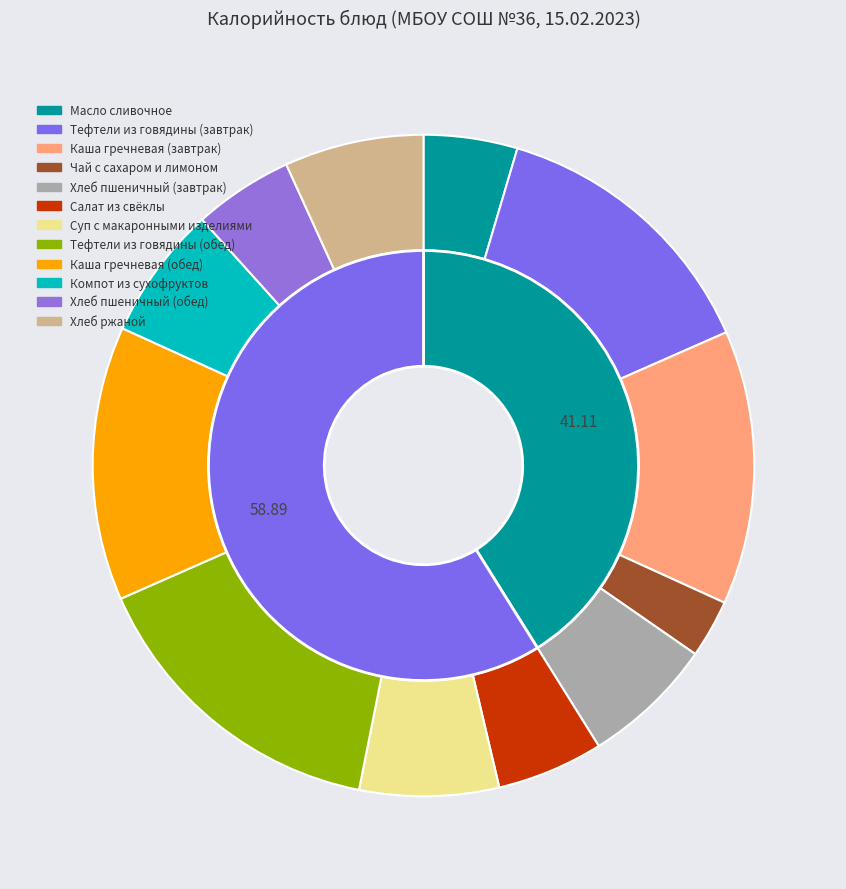

Combined, what portion of the pie is Салат из свёклы and Масло сливочное?

9.8%